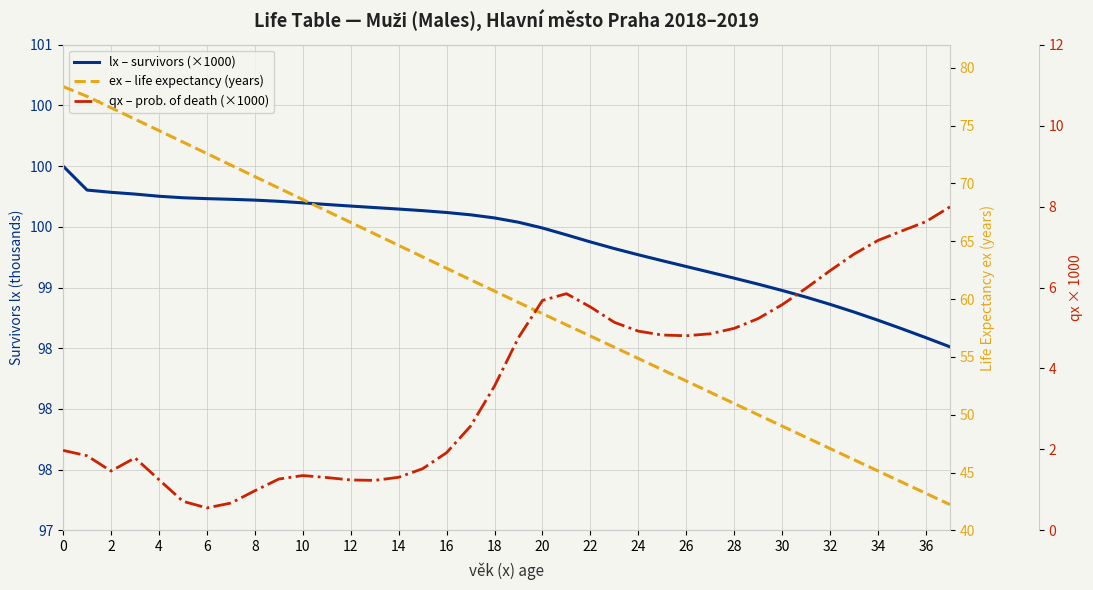

Where is ex – life expectancy (years) nearest to the value 60?

19